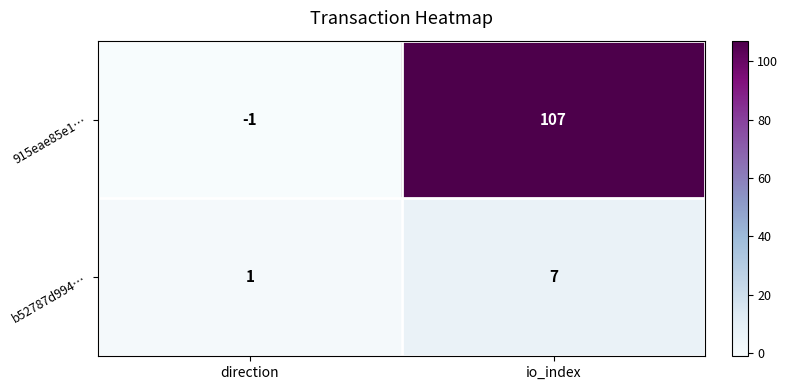

Reading left to right, what are all the values shown in this chart?

915eae85e1…: -1	107
b52787d994…: 1	7